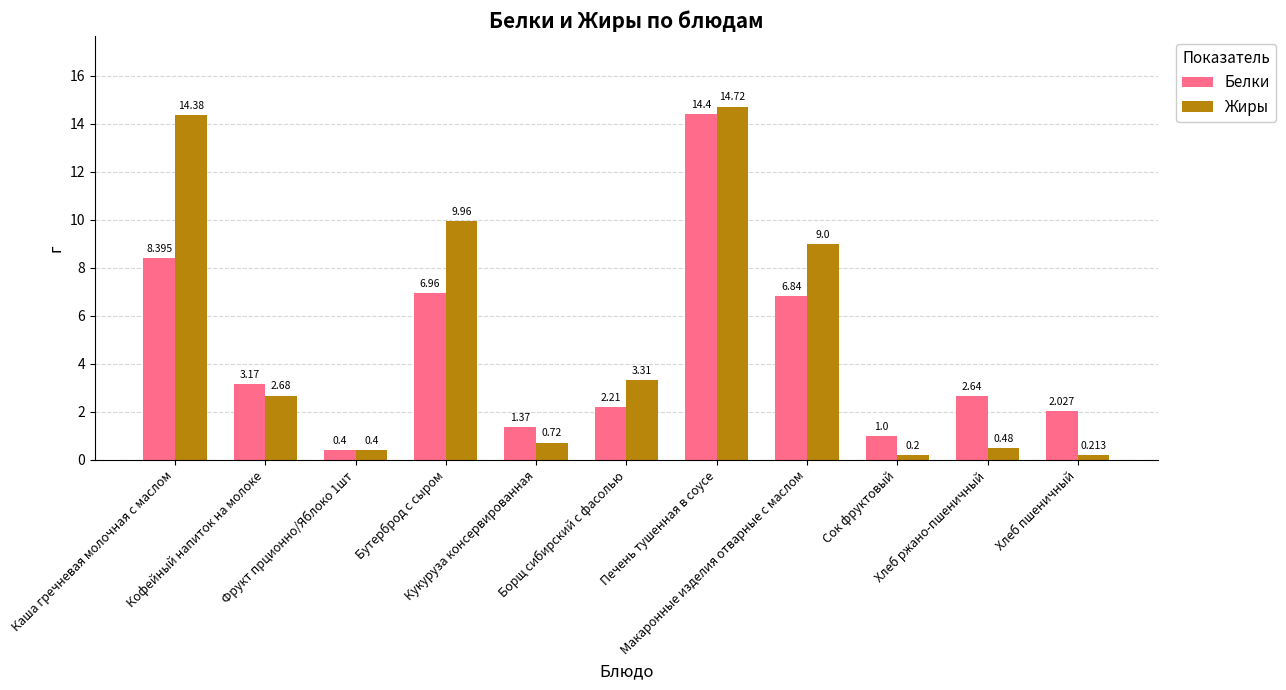

List the series in order of their peak value, lowest first.

Белки, Жиры